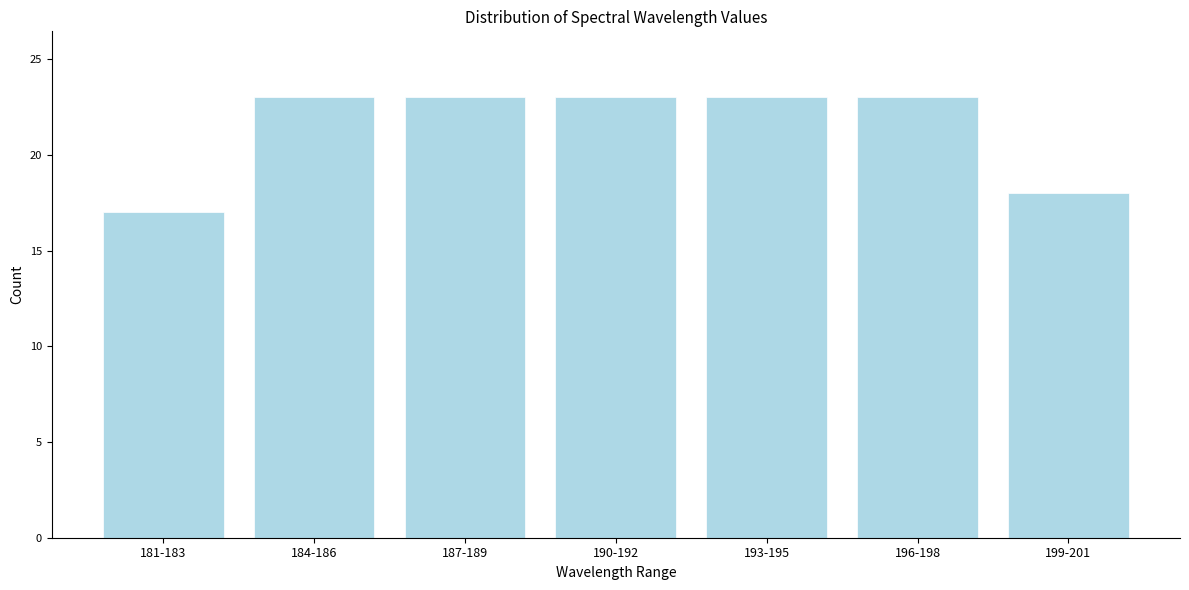

Reading left to right, what are all the values shown in this chart?

181-183=17	184-186=23	187-189=23	190-192=23	193-195=23	196-198=23	199-201=18